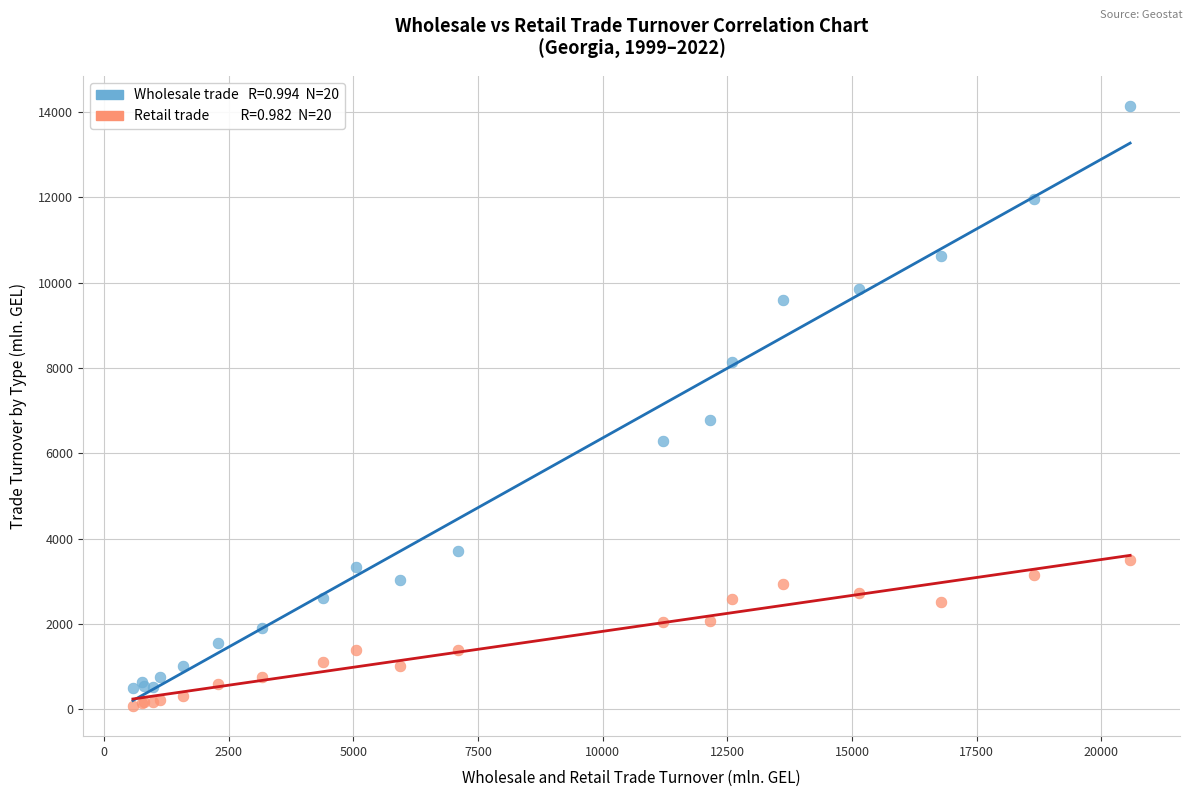

Across all series, what Y value is closest to 7108?

6791.6